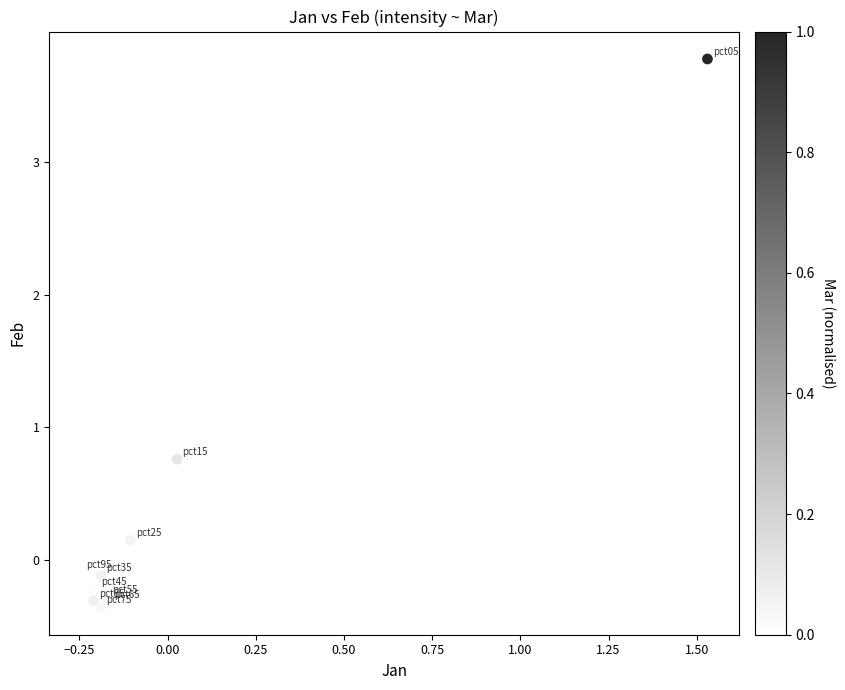

What Y value in the scatter plot is closest to 1?

0.8